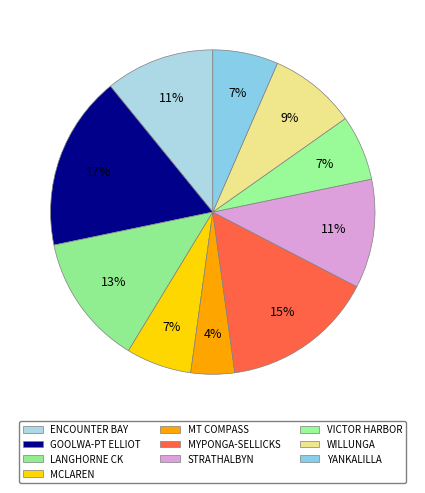

To the nearest percent, what is the combined percentage of MYPONGA-SELLICKS and STRATHALBYN?

26%